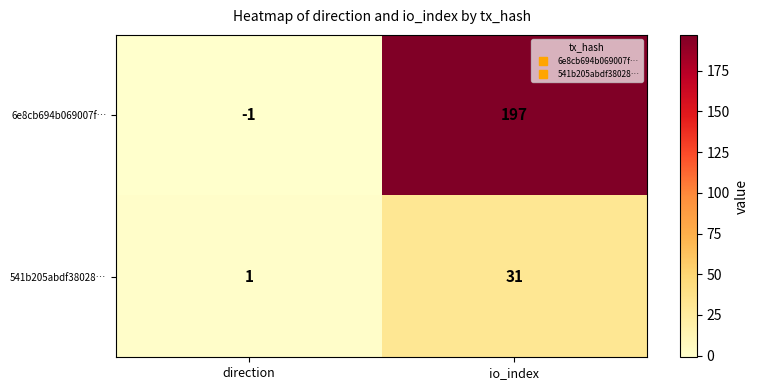

What is the average value of the 6e8cb694b069007f… series?

98